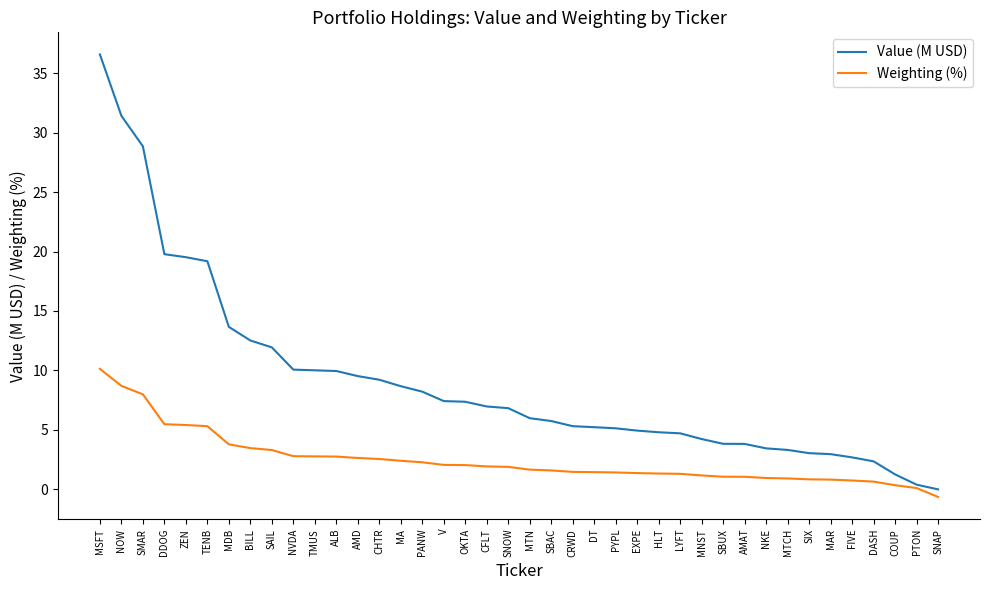

Which series has the widest spread of values?

Value (M USD)